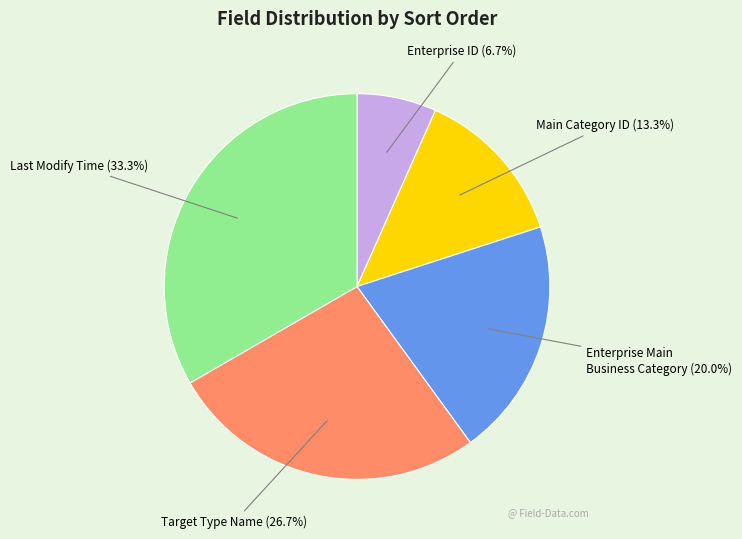

To the nearest percent, what is the difference between the largest and smallest slice percentages?

27%